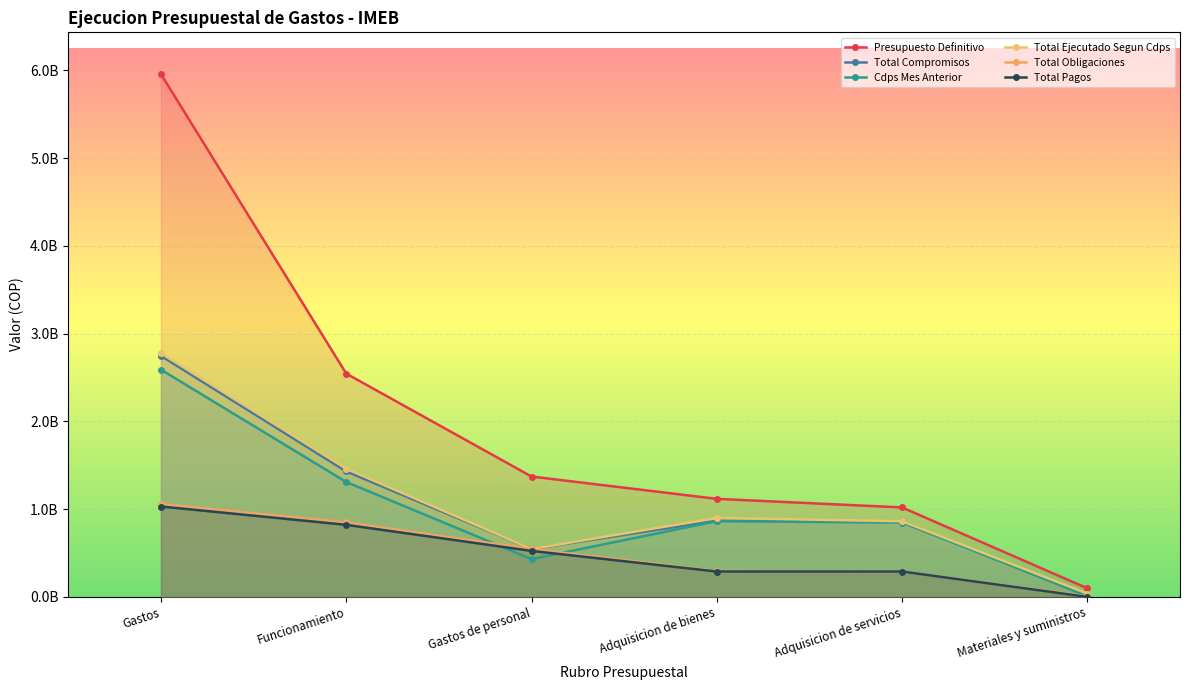

Which series has the largest total across all categories?

Presupuesto Definitivo